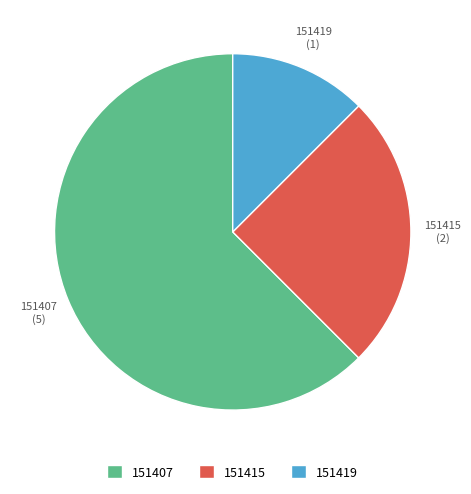

Count the number of slices in the pie.

3